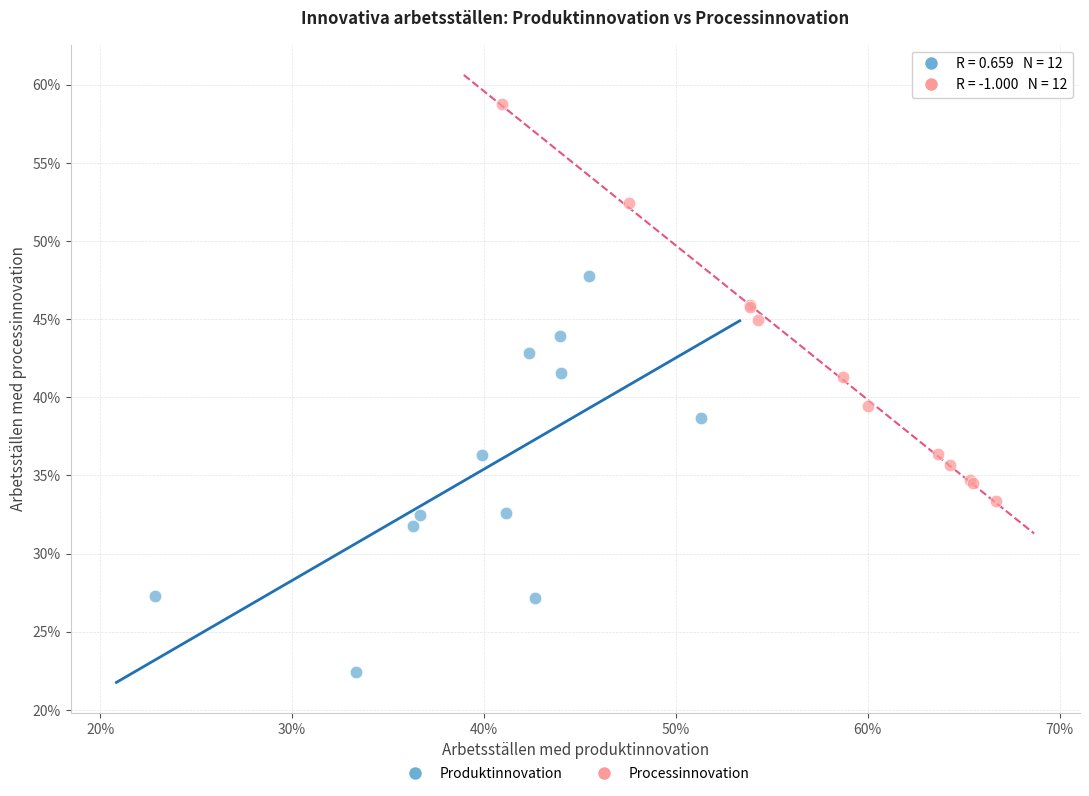

What are all the series names shown in the legend?

Produktinnovation, Processinnovation